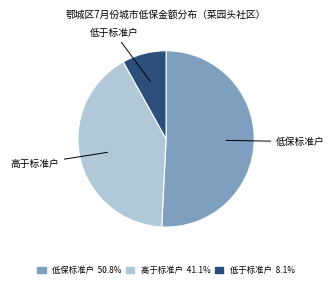

How many slices are in this pie chart?

3